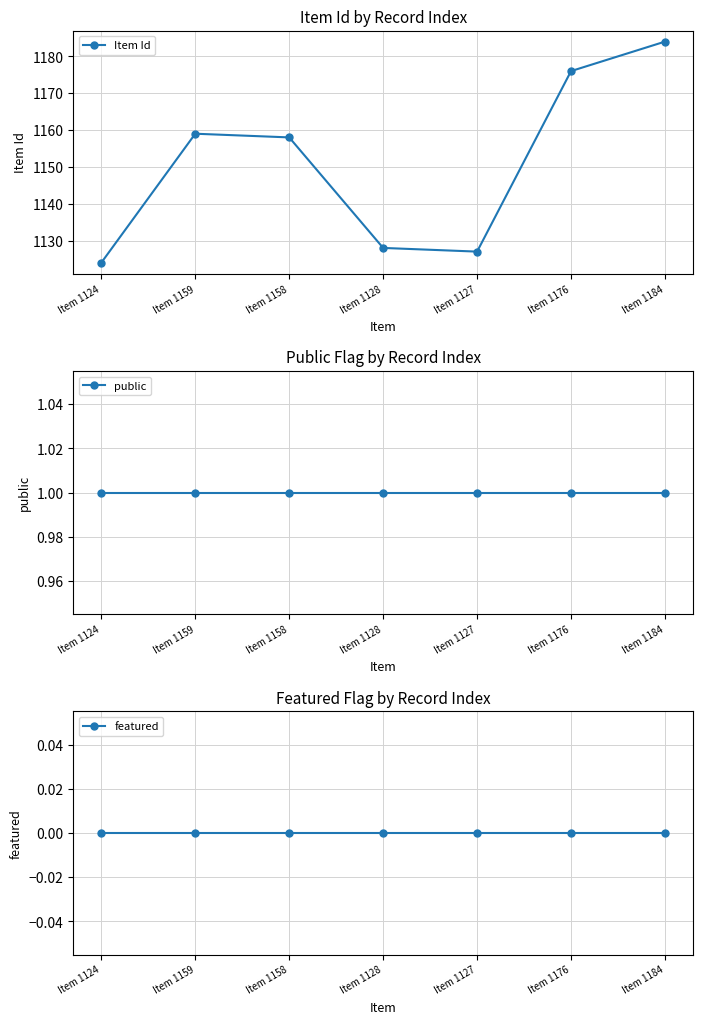

What is the sum of the Item Id values at Item 1124 and Item 1158?

2282